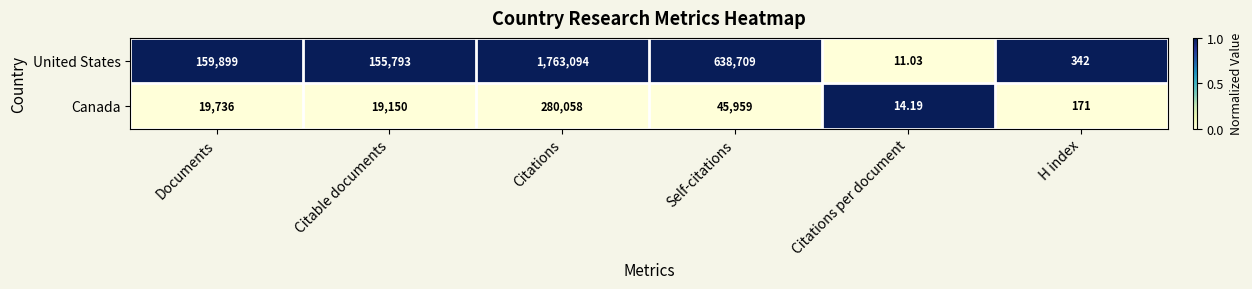

Which category has the lowest value in the United States series?

Citations per document